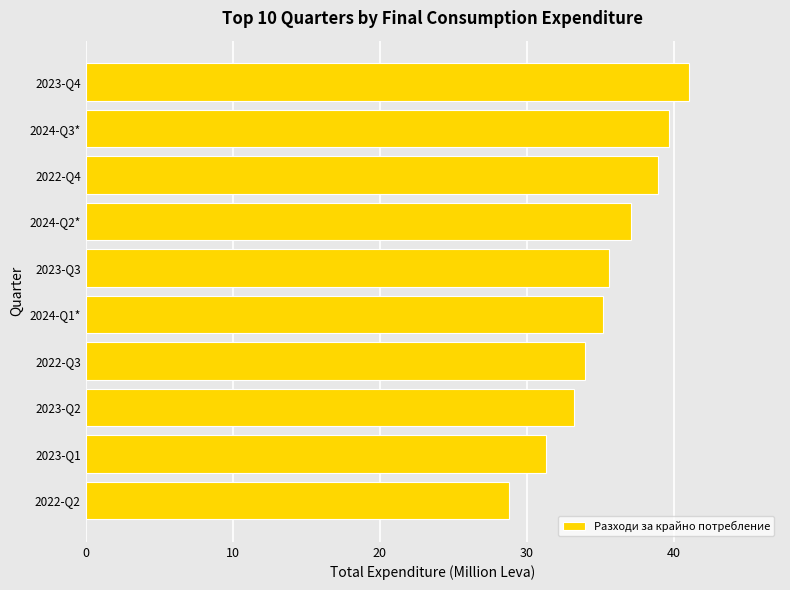

What is the difference between the maximum and minimum values?

12.3